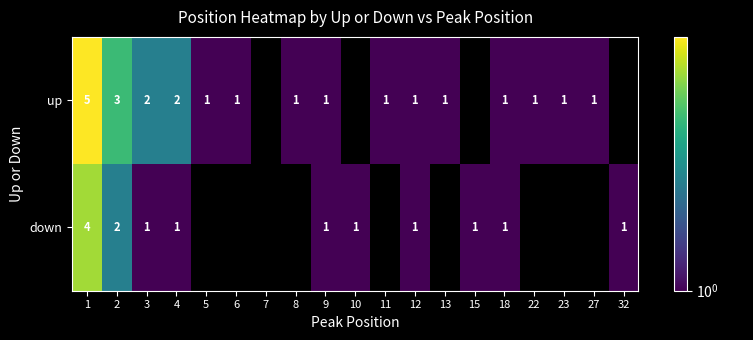

The up series shows 2 at 3. True or false?

True